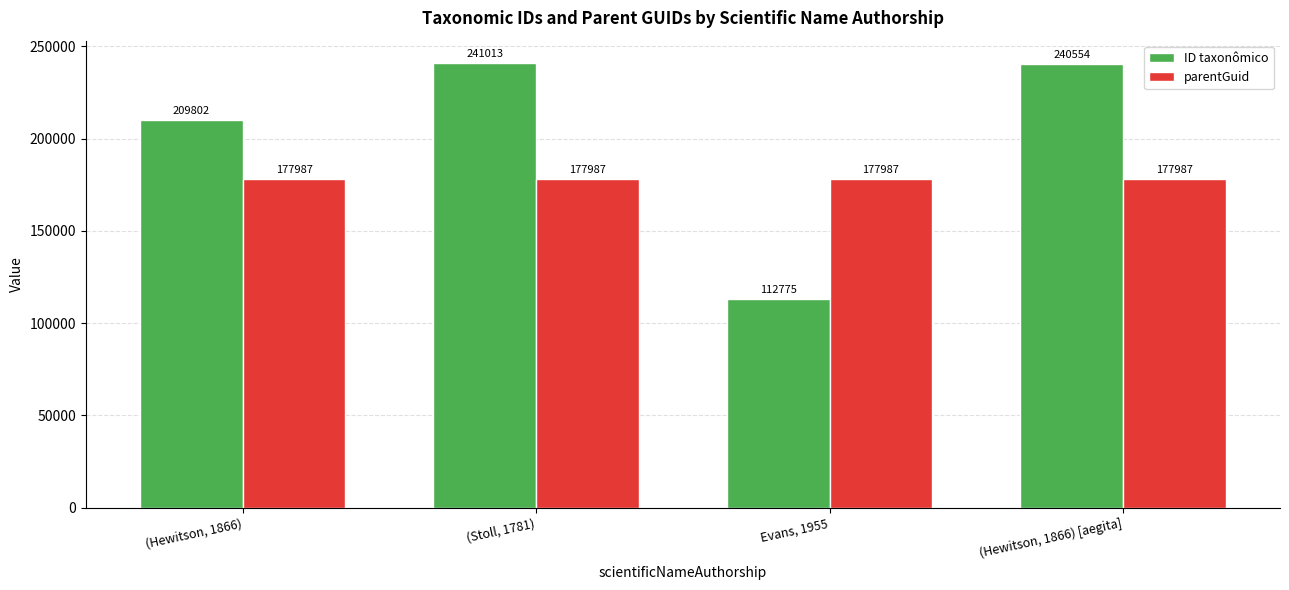

At how many categories does at least one series exceed 127324?

4